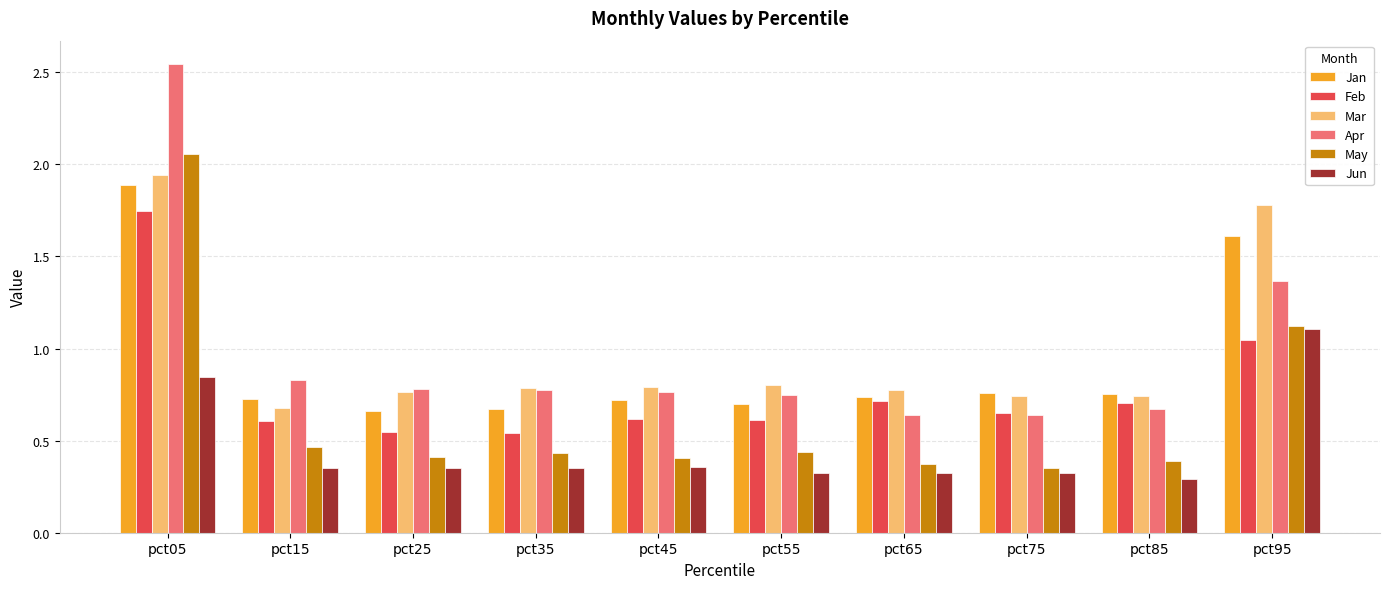

At how many categories does at least one series exceed 2?

1